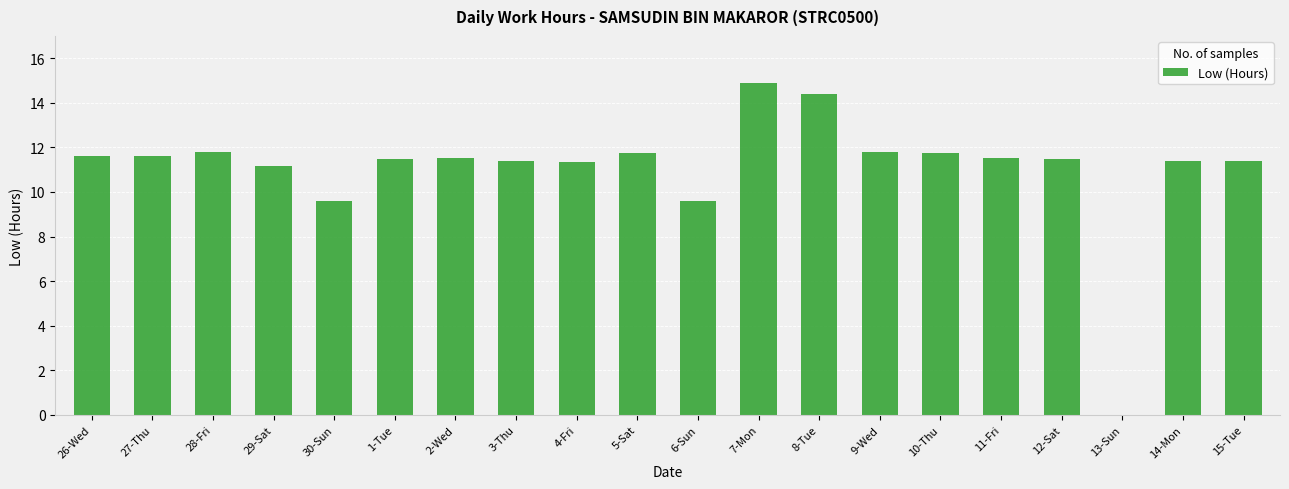

The chart shows a value of 5.7 at 2-Wed. True or false?

False